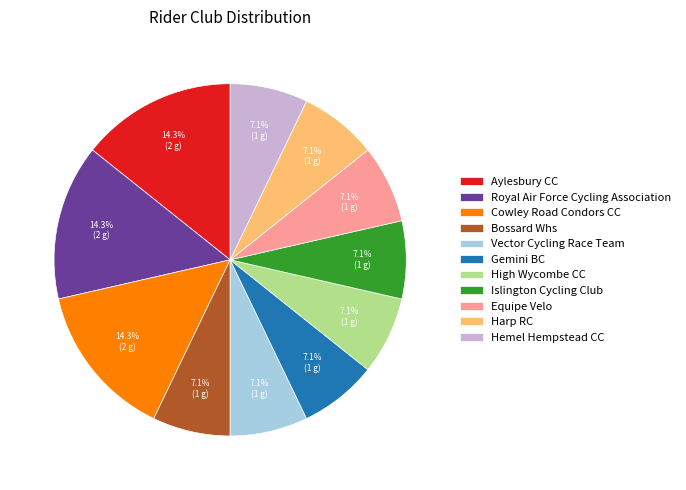

Does Bossard Whs account for over 50% of the chart?

No